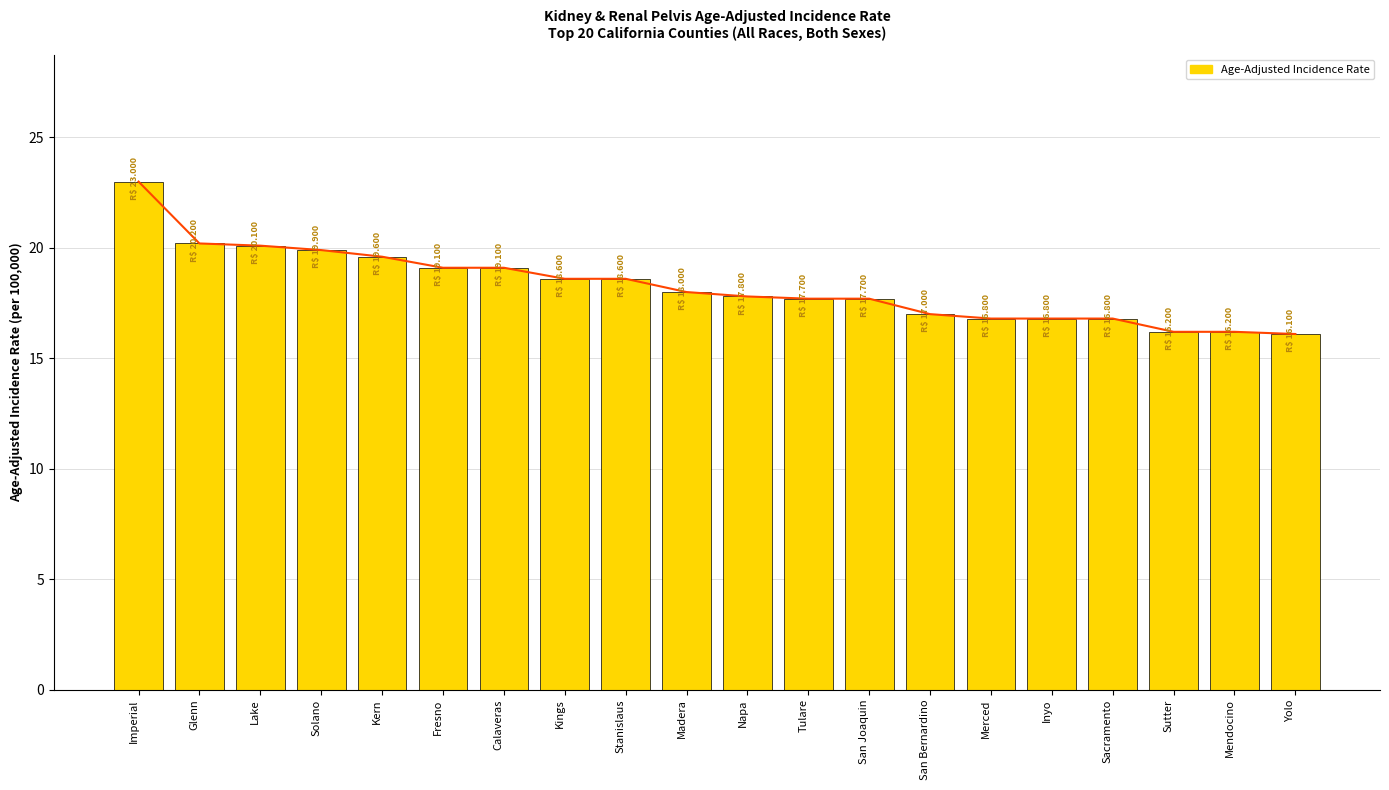

How many data points are less than 18?

10